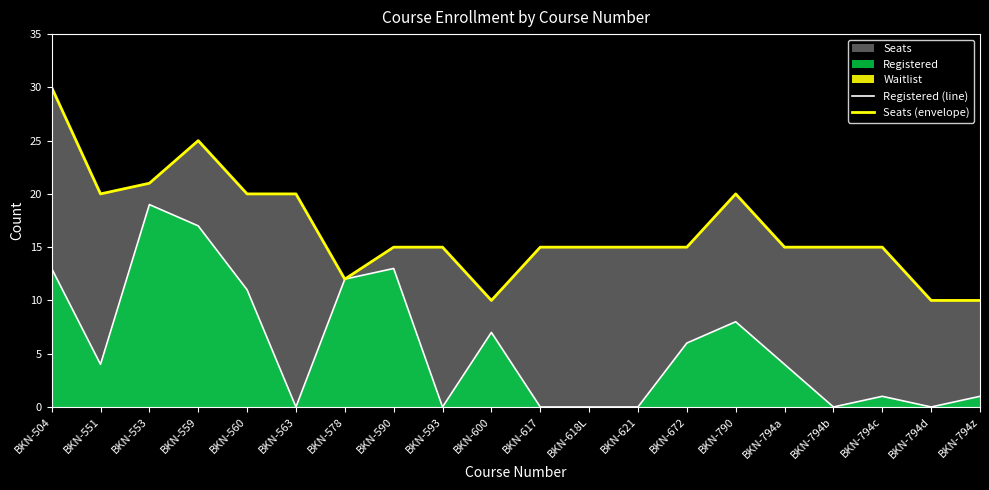

Reading left to right, transcribe all the data shown in this chart.

Registered (line): 13	4	19	17	11	0	12	13	0	7	0	0	0	6	8	4	0	1	0	1
Seats (envelope): 30	20	21	25	20	20	12	15	15	10	15	15	15	15	20	15	15	15	10	10